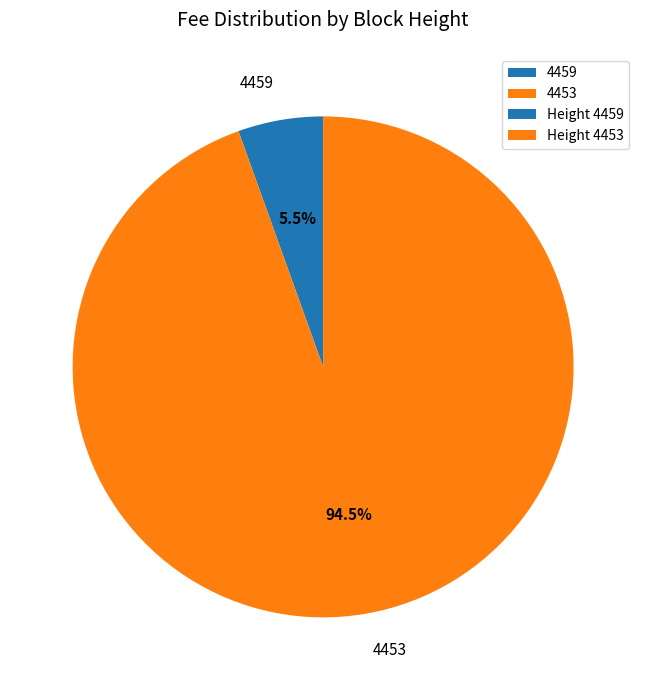

Which has a higher value, 4453 or 4459?

4453